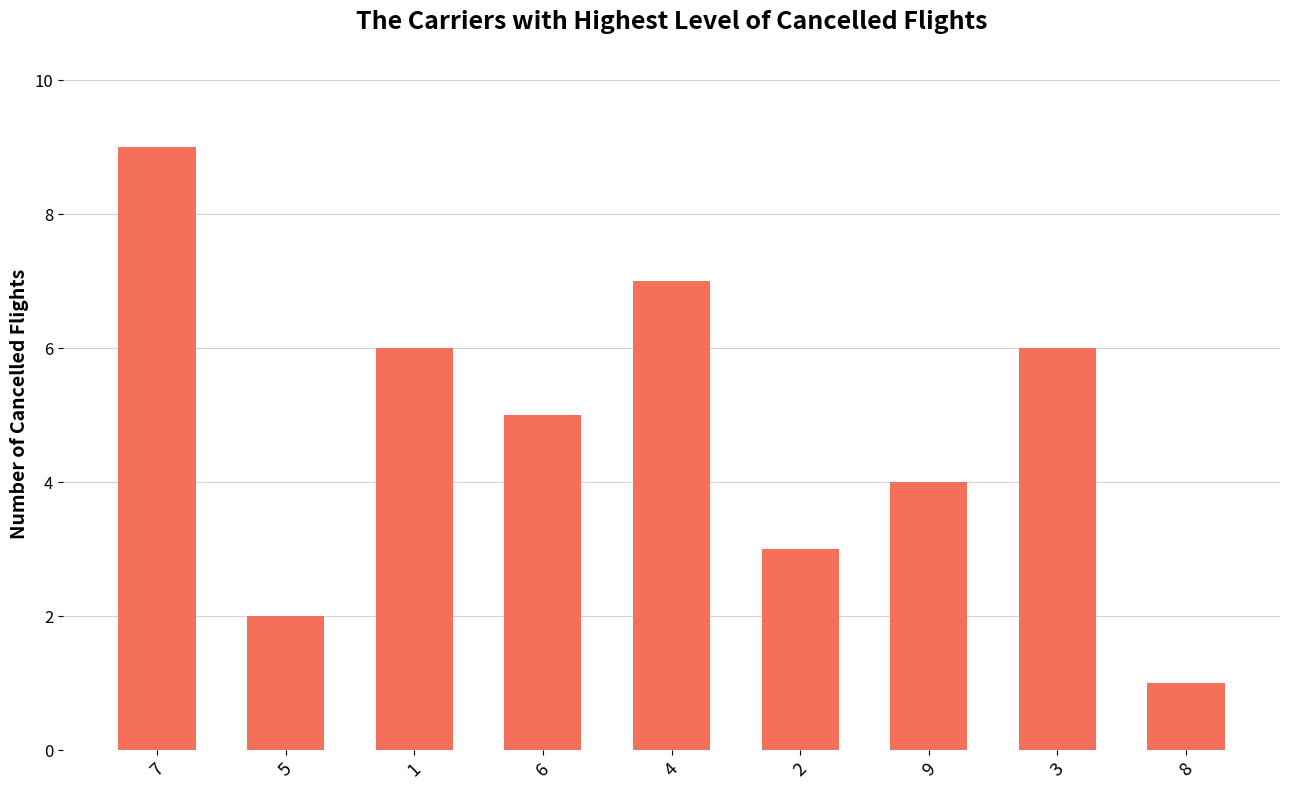

How many categories are shown in the chart?

9